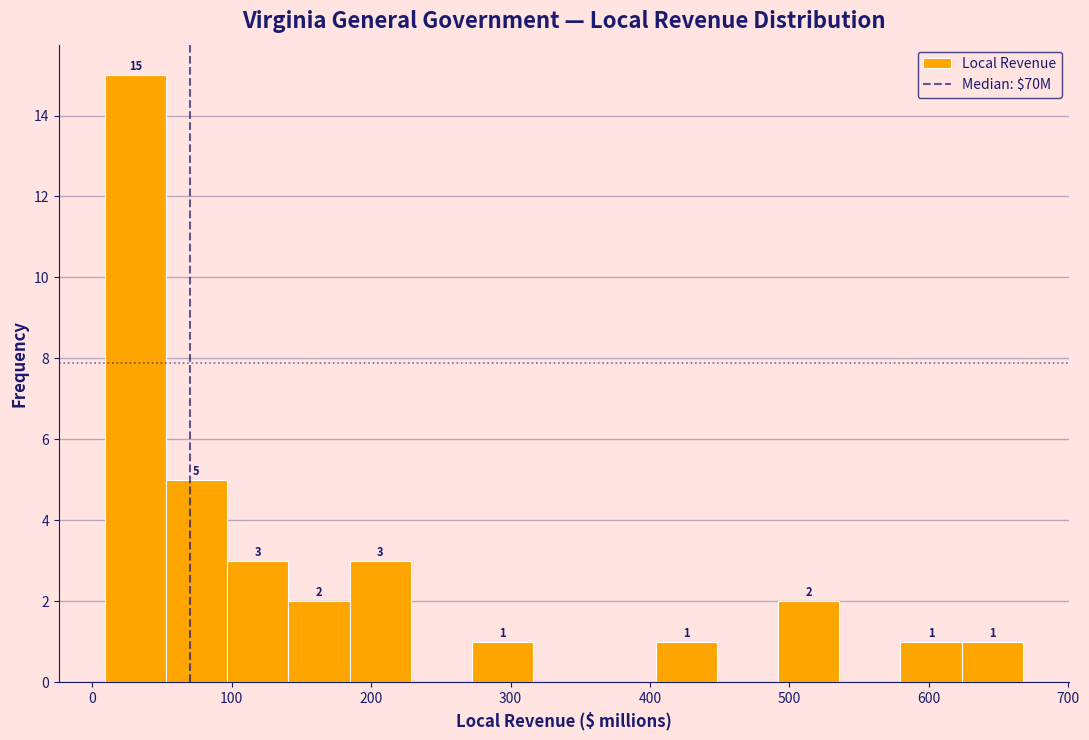

Over which range of the x-axis is the bar tallest?

10 to 50